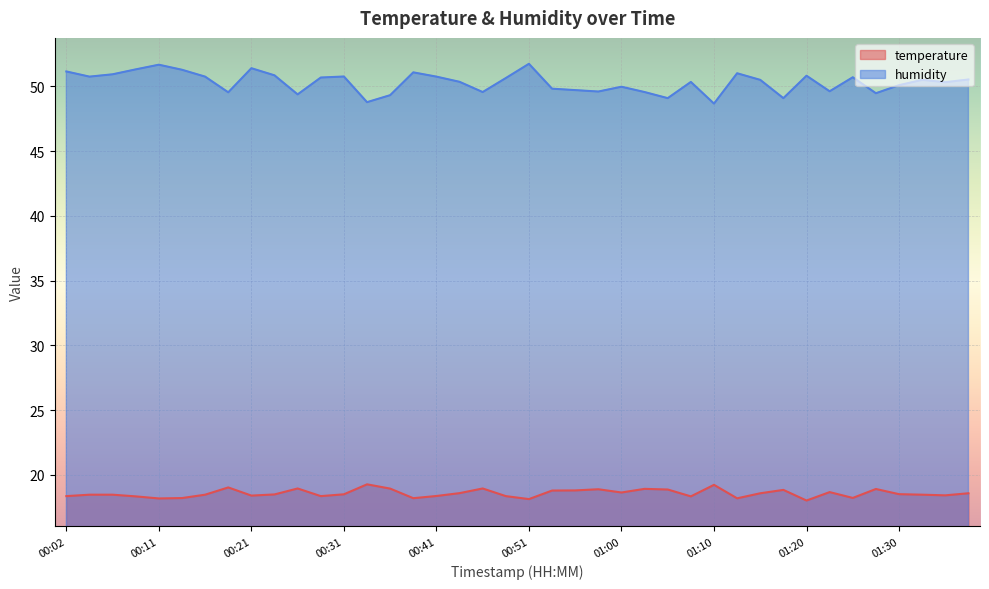

True or false: temperature and humidity intersect in this chart.

False